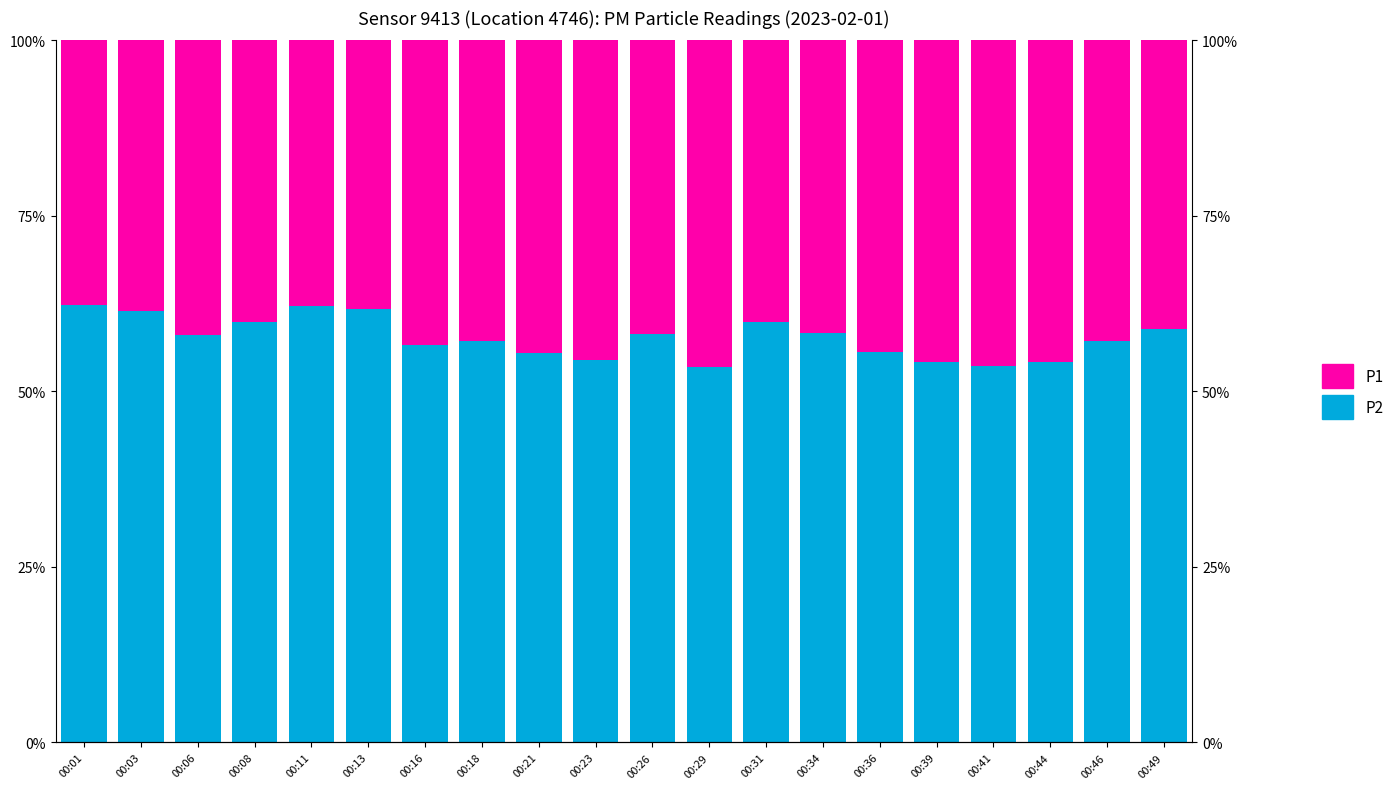

Reading left to right, list all the values displayed in this chart.

P2 (Not dominant): 00:01=62.3	00:03=61.4	00:06=58.0	00:08=59.9	00:11=62.1	00:13=61.8	00:16=56.5	00:18=57.1	00:21=55.5	00:23=54.5	00:26=58.2	00:29=53.5	00:31=59.8	00:34=58.3	00:36=55.6	00:39=54.2	00:41=53.6	00:44=54.2	00:46=57.2	00:49=58.9
P1 (Dominant): 00:01=37.7	00:03=38.6	00:06=42.0	00:08=40.1	00:11=37.9	00:13=38.2	00:16=43.5	00:18=42.9	00:21=44.5	00:23=45.5	00:26=41.8	00:29=46.5	00:31=40.2	00:34=41.7	00:36=44.4	00:39=45.8	00:41=46.4	00:44=45.8	00:46=42.8	00:49=41.1